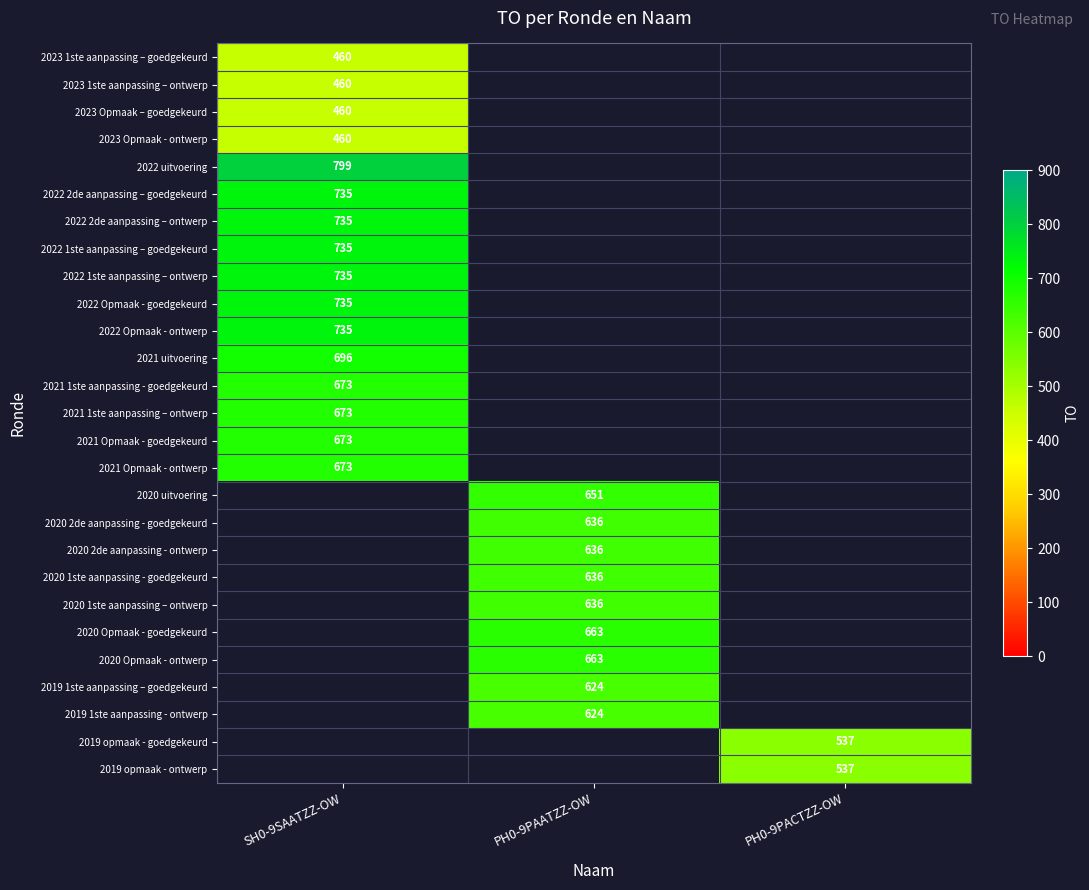

At how many categories does at least one series exceed 706?

1